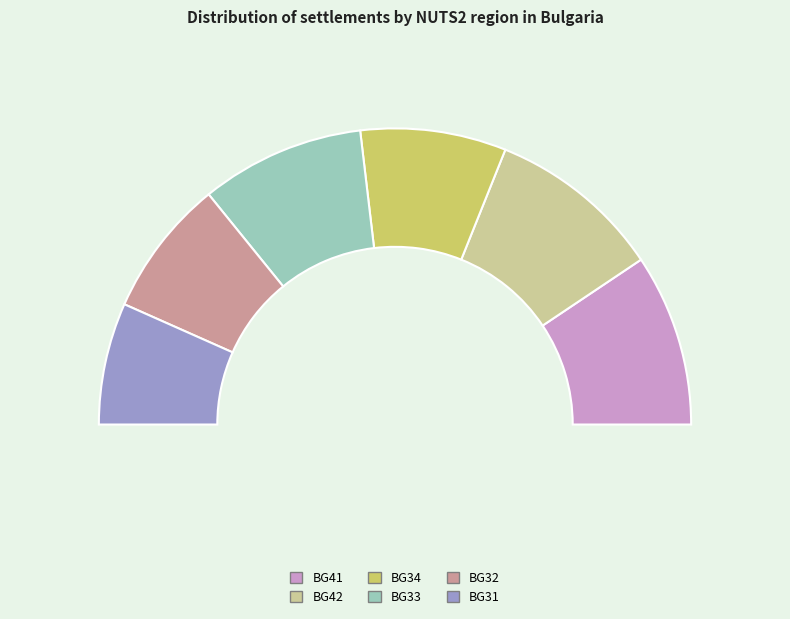

What is the total percentage of BG33 and BG42?

41.7%